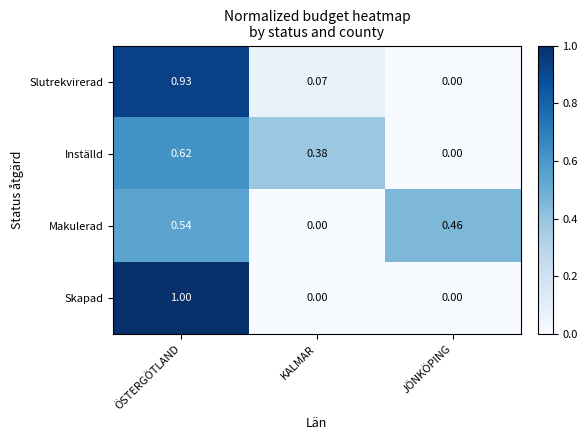

At which category is the sum across all series the highest?

ÖSTERGÖTLAND